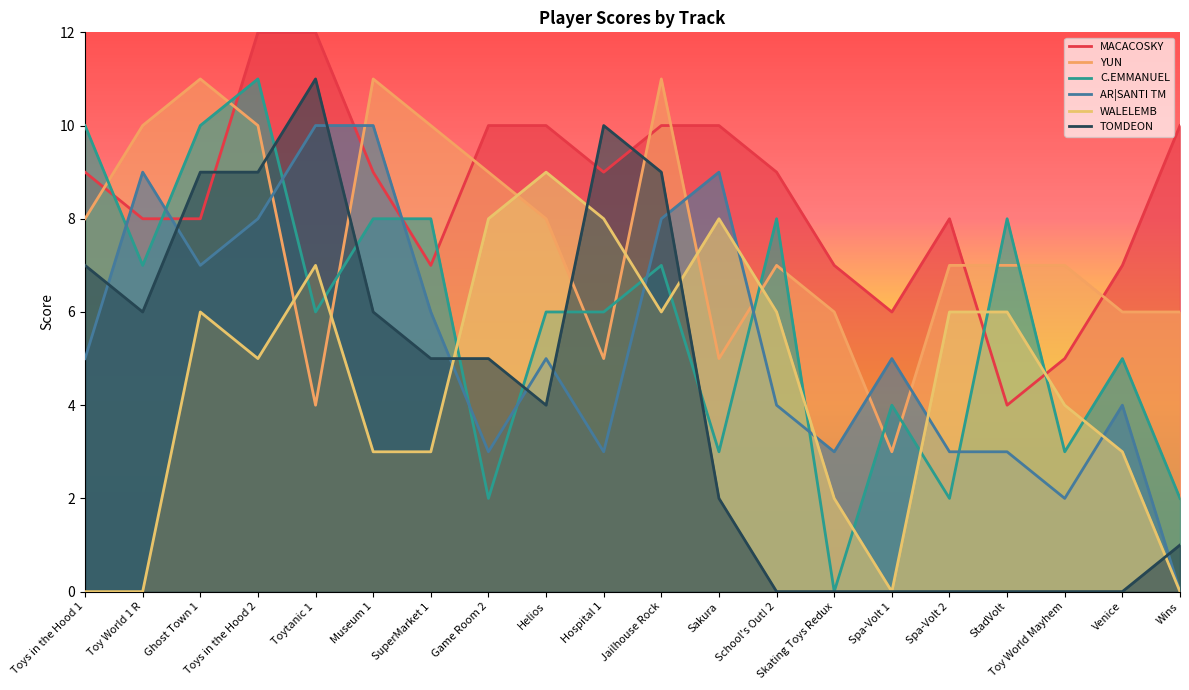

The value of WALELEMB at Sakura is 8. True or false?

True